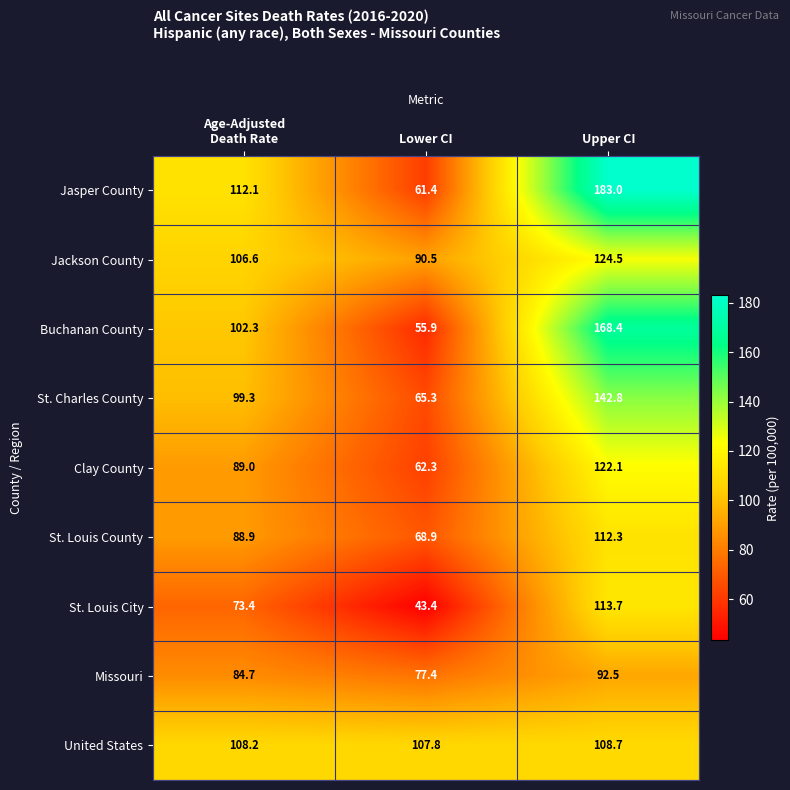

Rank the series at Lower CI from lowest to highest value.

St. Louis City, Buchanan County, Jasper County, Clay County, St. Charles County, St. Louis County, Missouri, Jackson County, United States